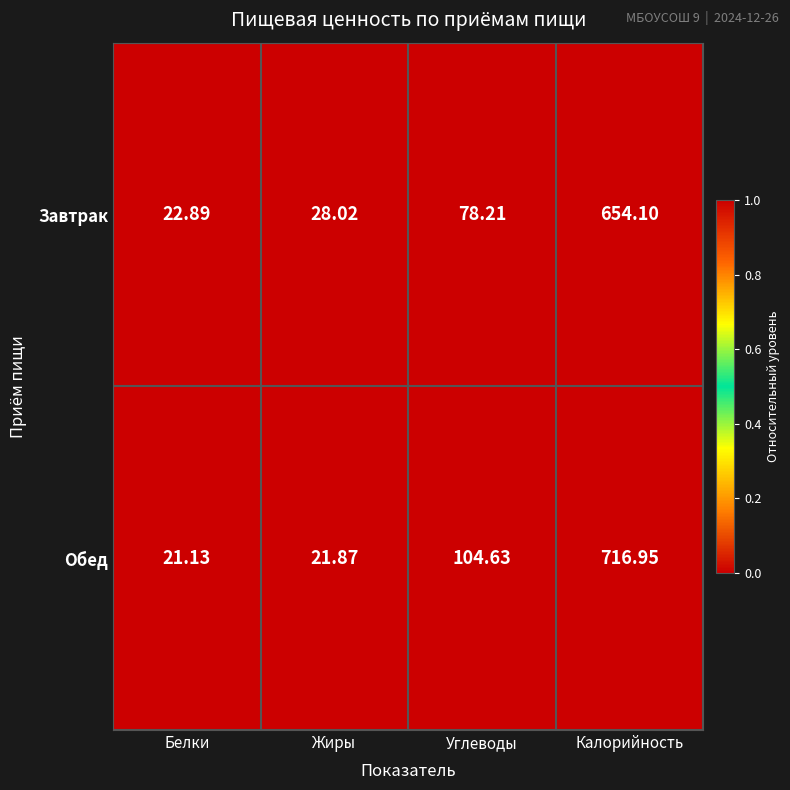

At which label does Завтрак reach its peak?

Калорийность